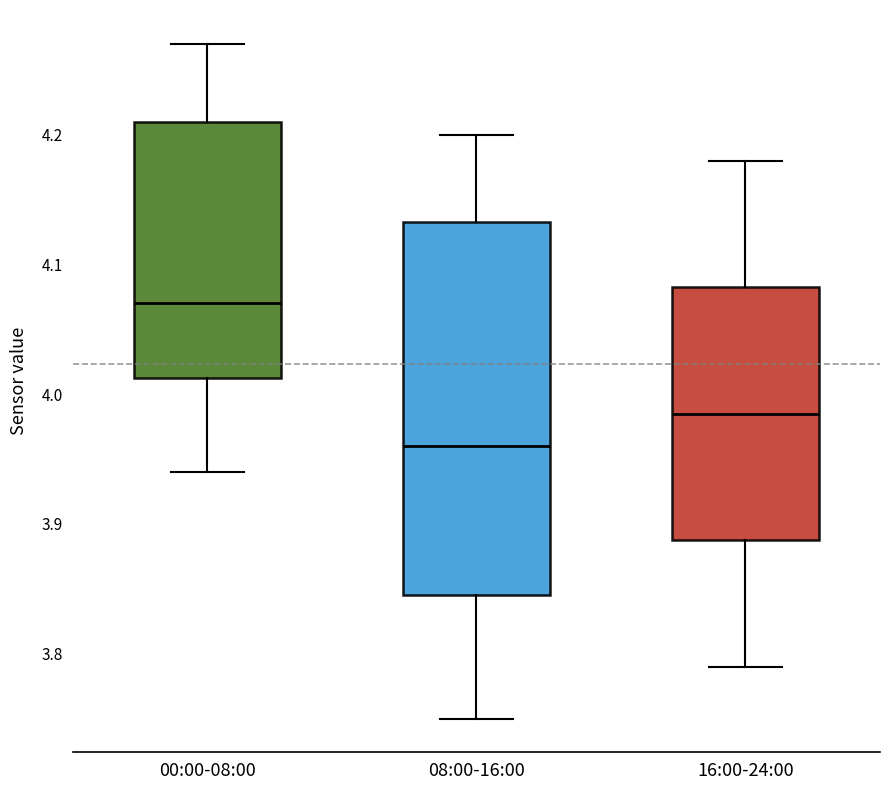

Which box's median line is the highest?

00:00-08:00